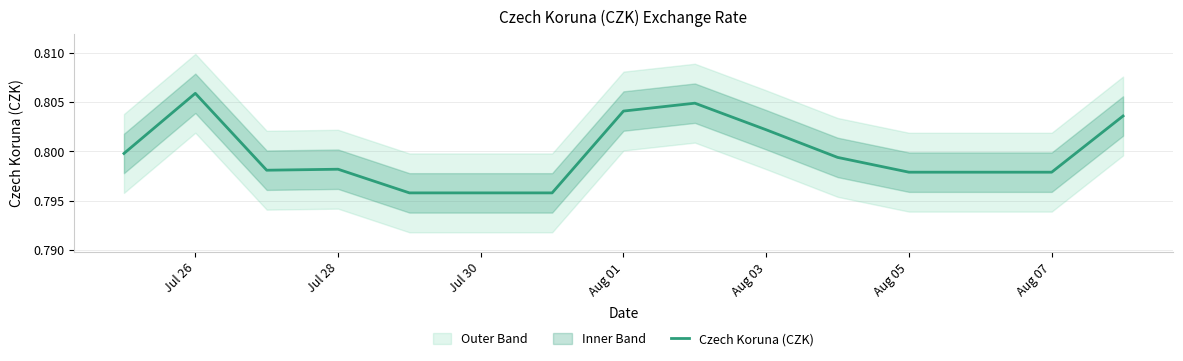

True or false: the data has more than 0 interior local peaks.

True